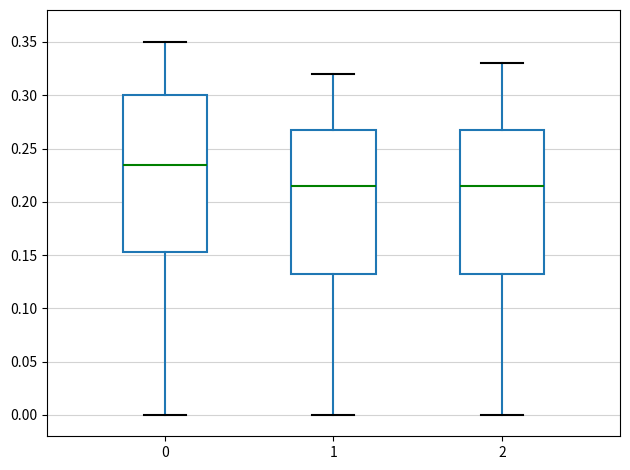

Where is the upper edge of the box at x = 1 on the y-axis? The values are not printed on the chart, so give them approximately, as read against the axis.

0.270